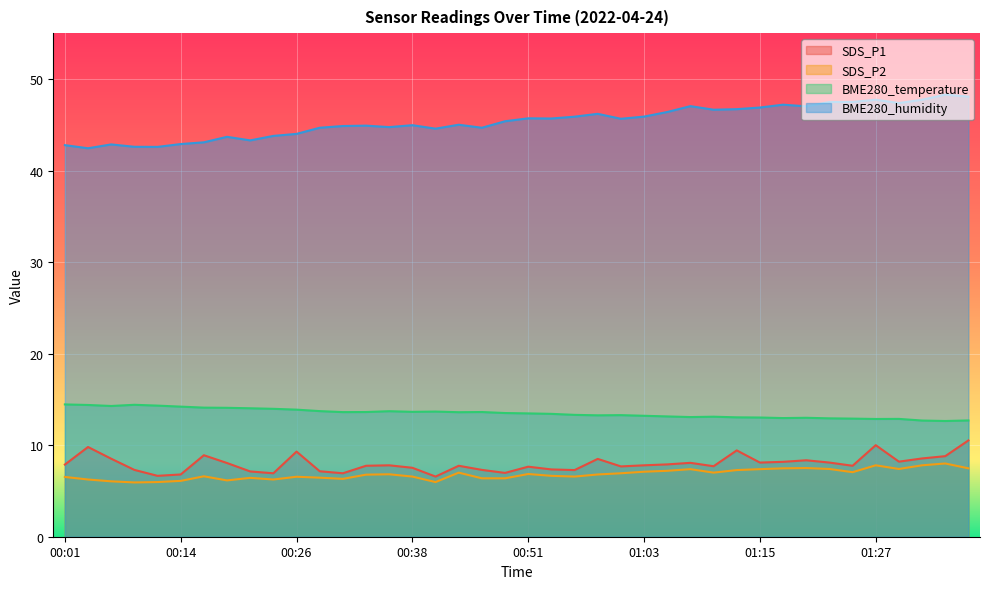

Is it true that BME280_humidity equals 18.6 at 00:36?

False